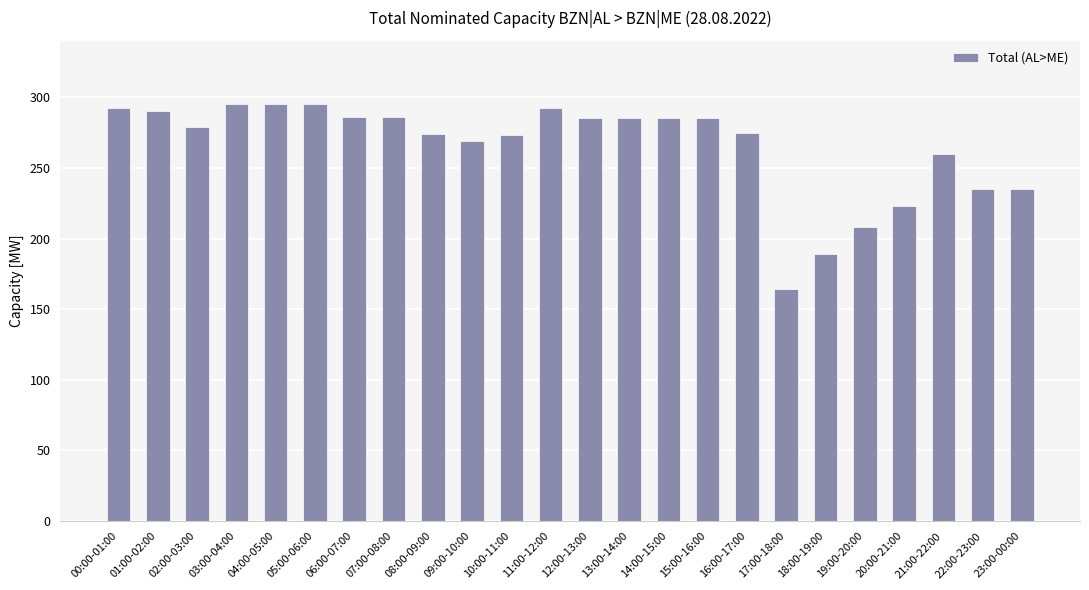

What is the average value?

265